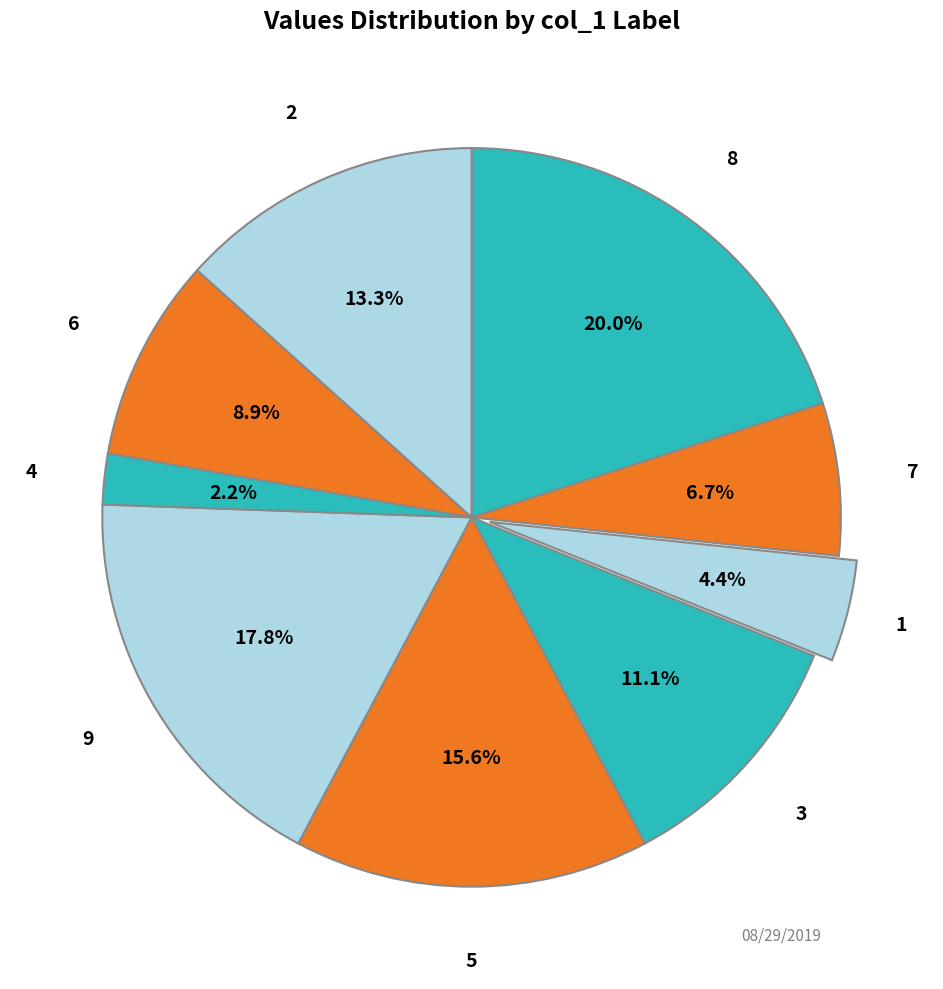

Which slice is the largest?

8